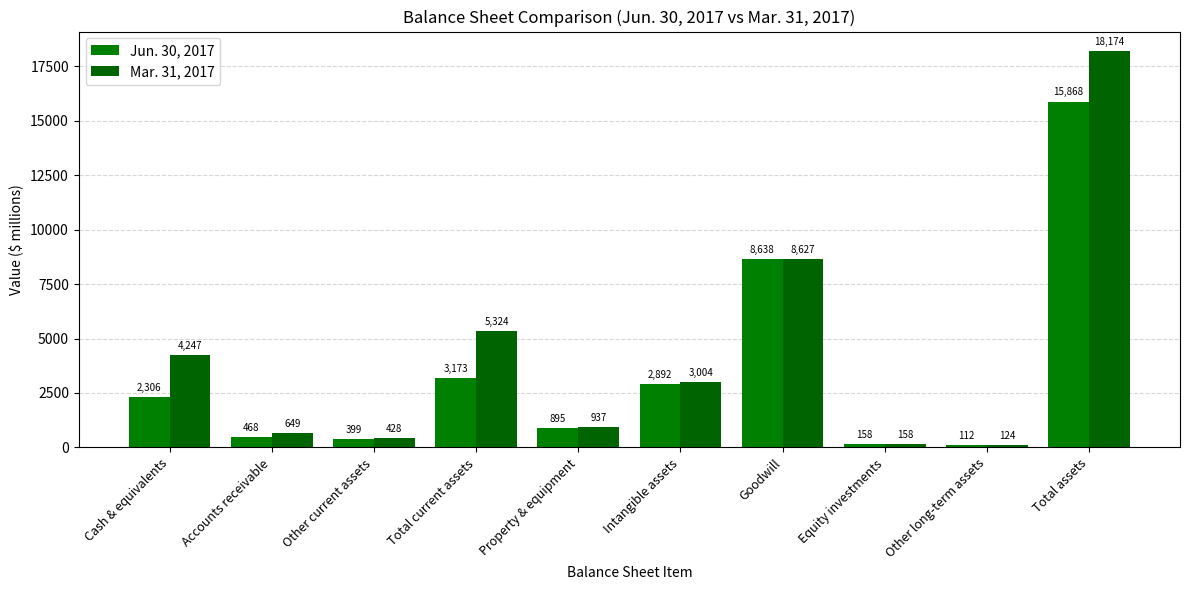

Which series changed the most between Other long-term assets and Total assets?

Mar. 31, 2017